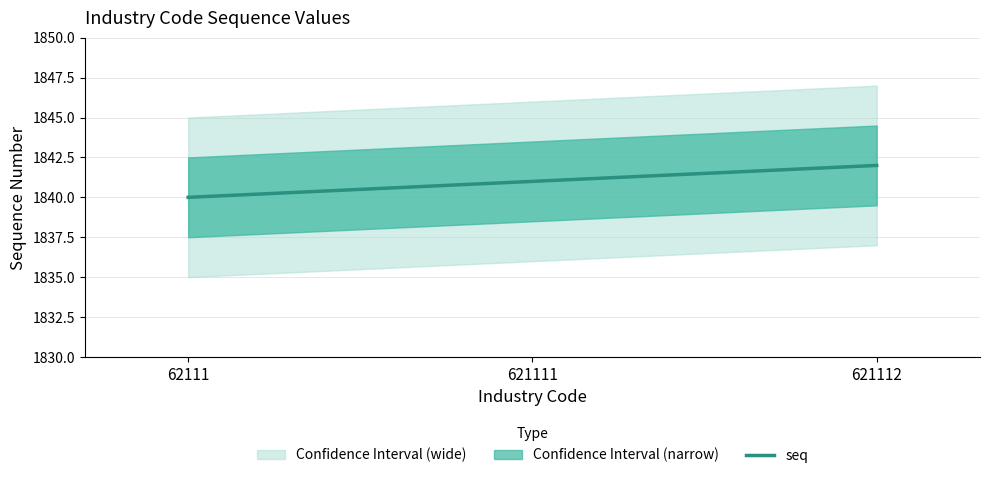

Reading left to right, list all the values displayed in this chart.

62111=1840	621111=1841	621112=1842